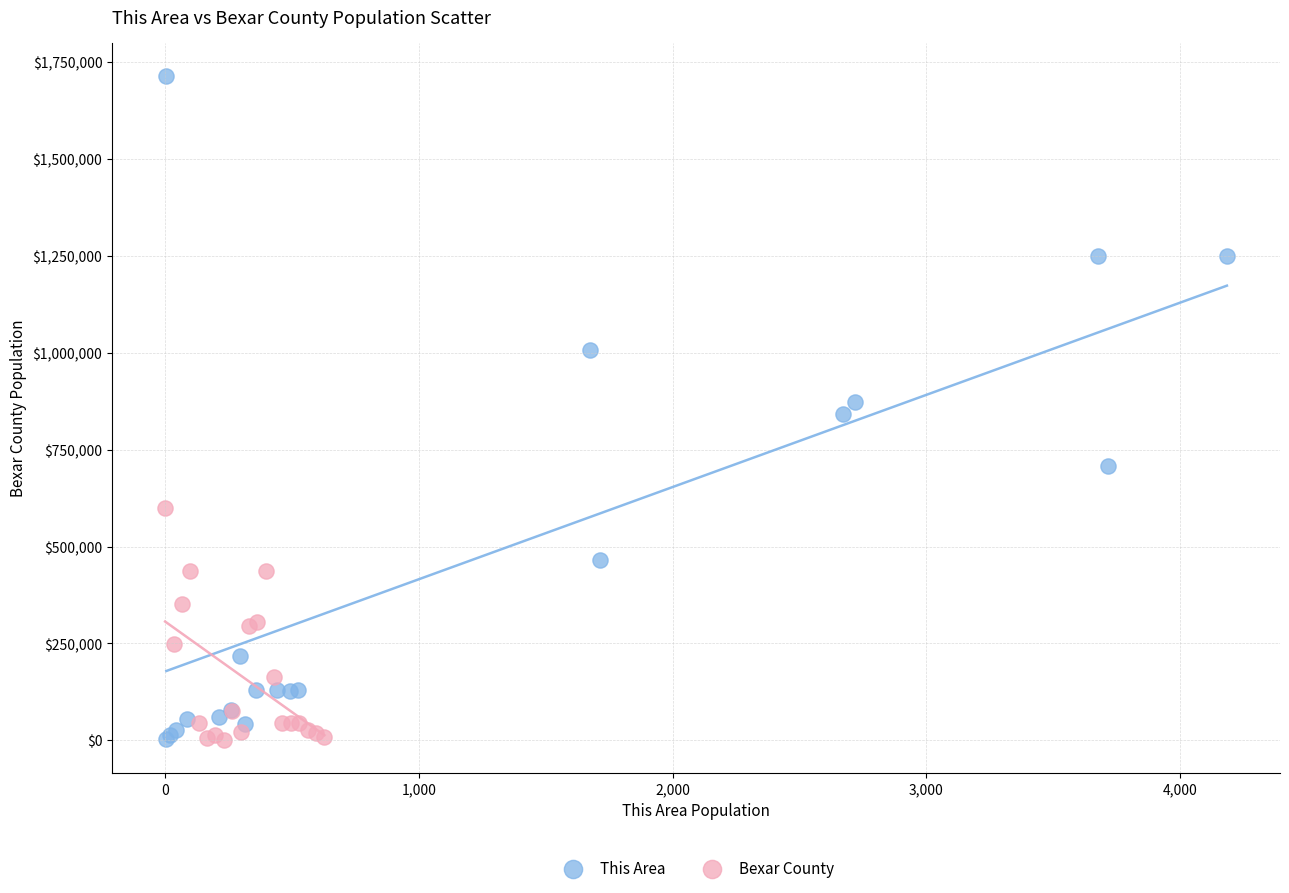

Which series contains the highest Y value?

This Area